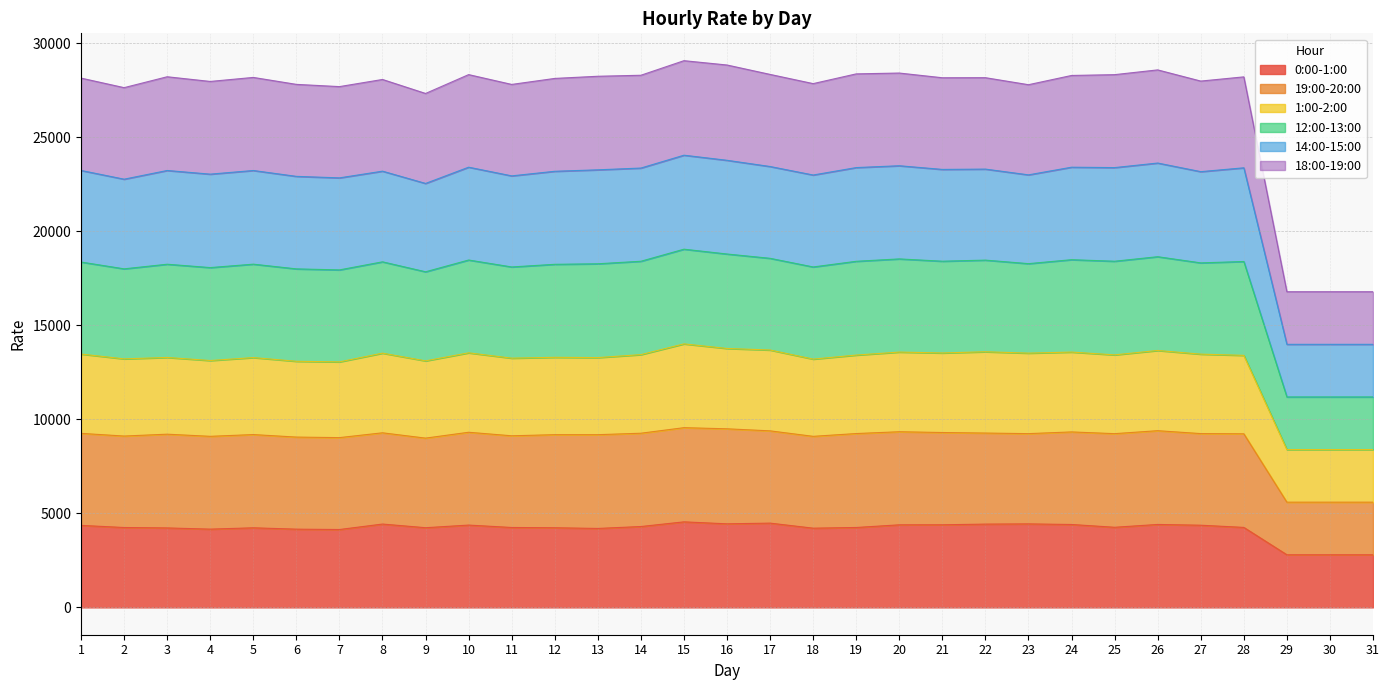

What is the highest value of the 0:00-1:00 series?

4550.0